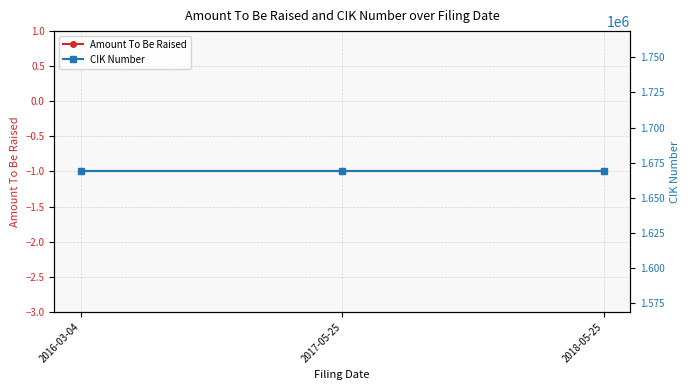

True or false: CIK Number has a value of 1668690 at 2016-03-04.

True